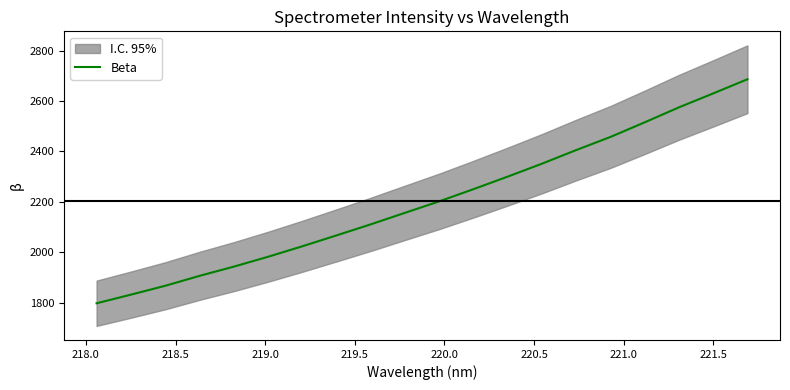

What is the highest value of the Beta series?

2686.4